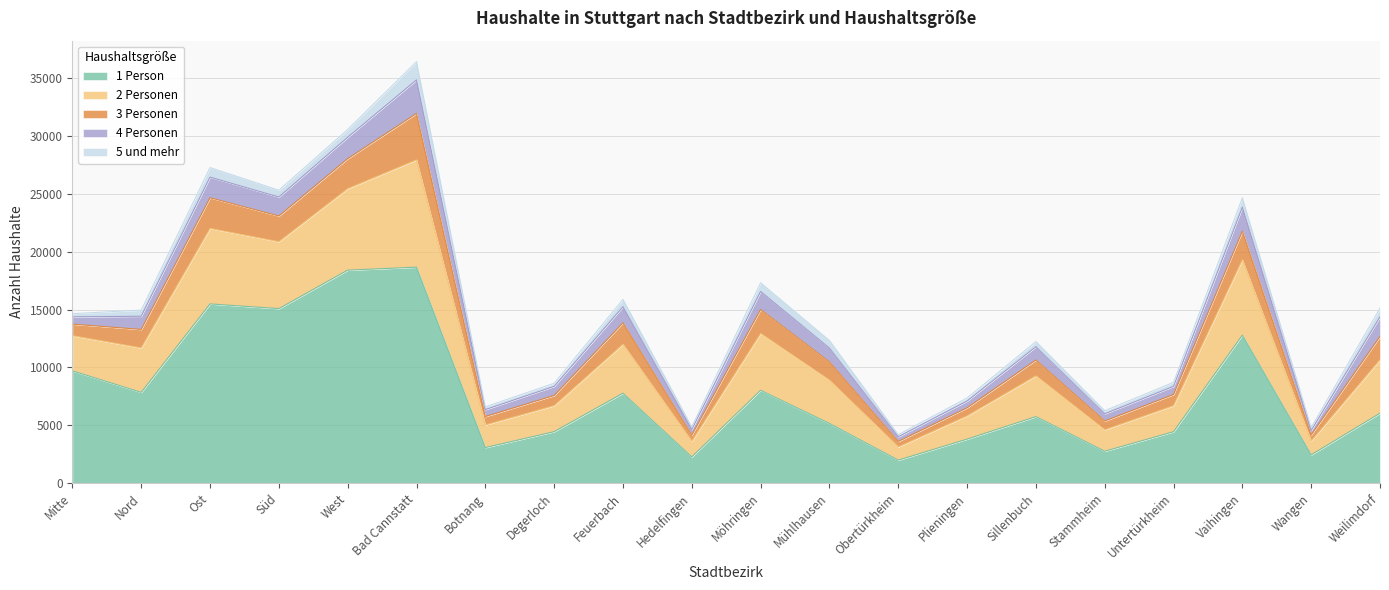

Does the chart display data point markers on the line(s)?

No